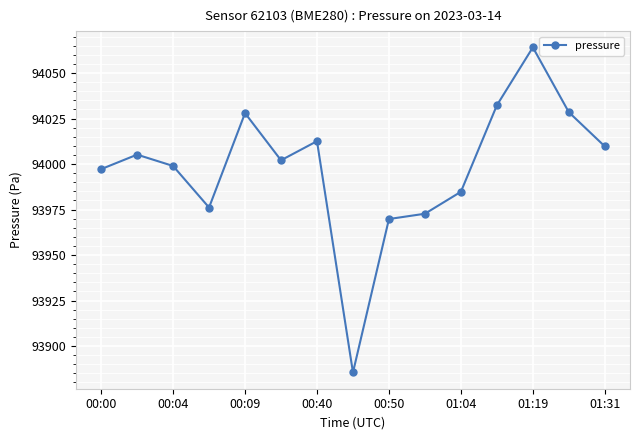

What is the minimum value shown in the chart?

93885.5